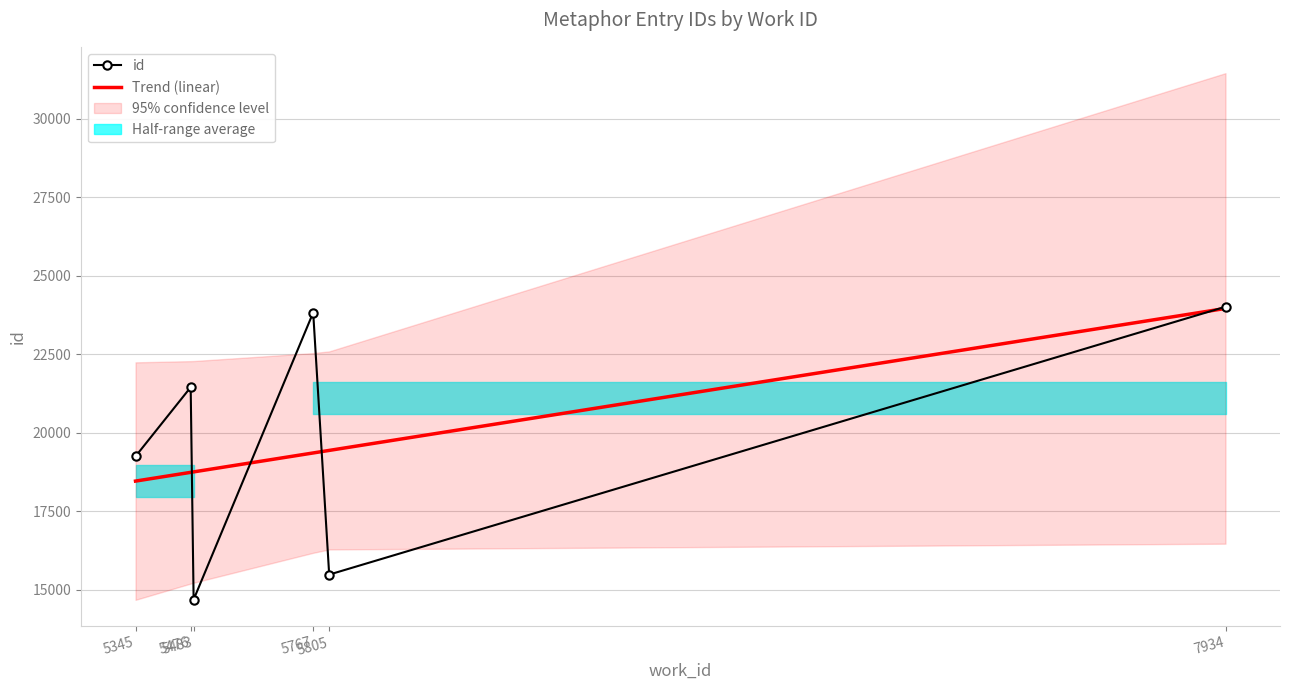

True or false: Trend (linear) has more than 1 points higher than both neighbors.

False